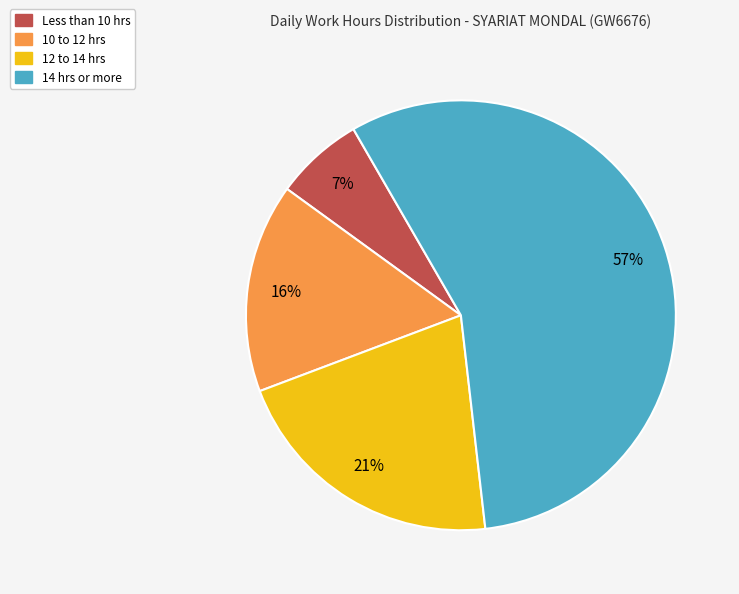

Combined, do Less than 10 hrs and 14 hrs or more account for over 50%?

Yes